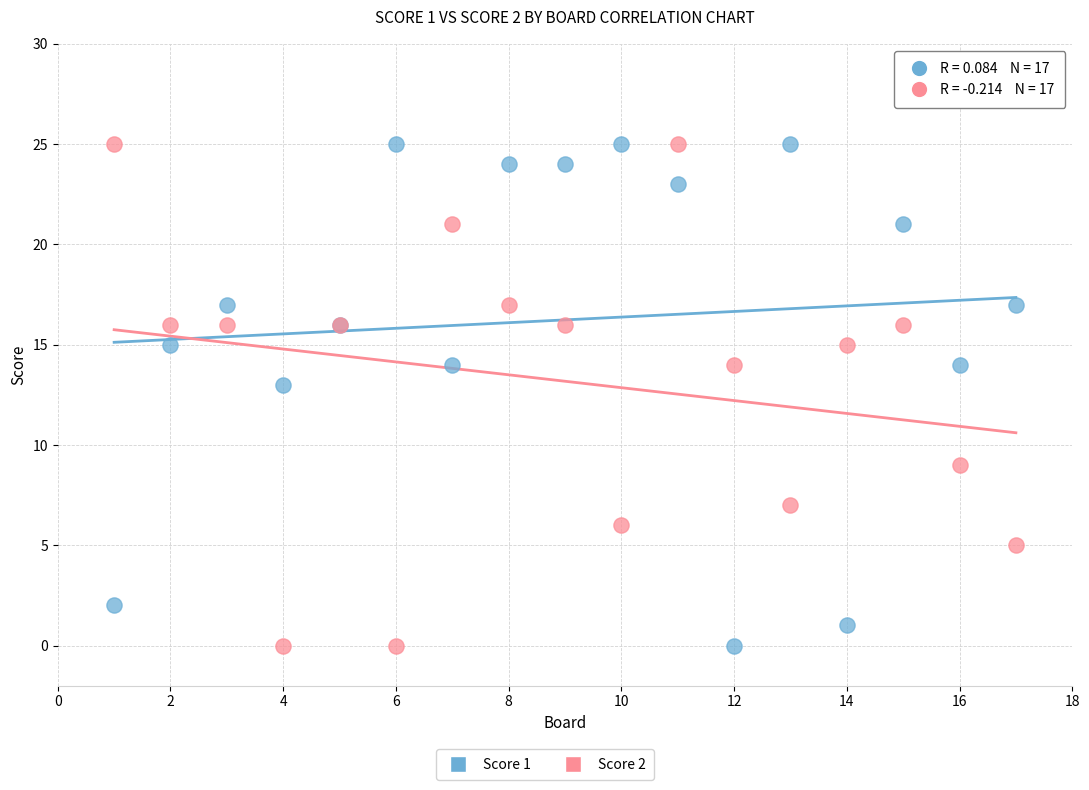

What is the X range (max minus min) for the scatter plot?

16